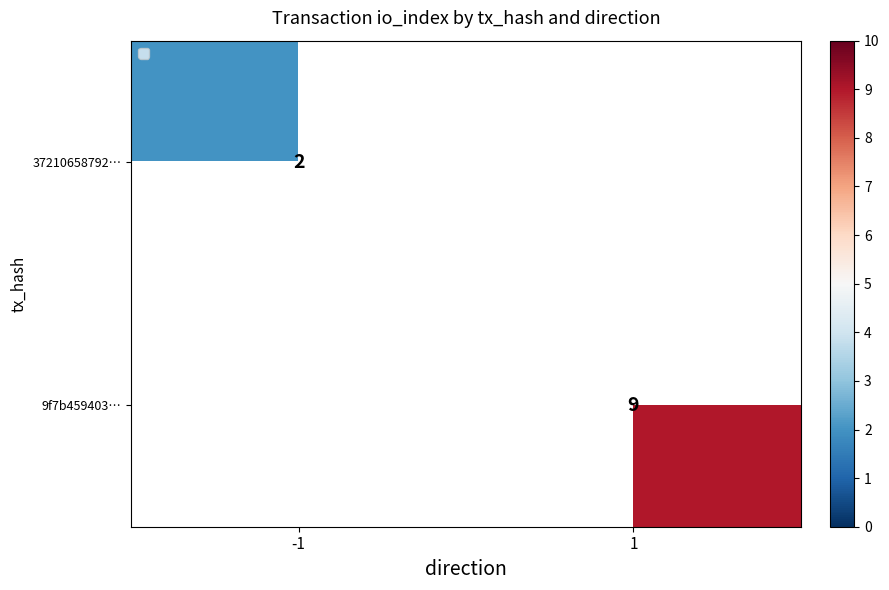

What is the smallest value displayed?

2.0